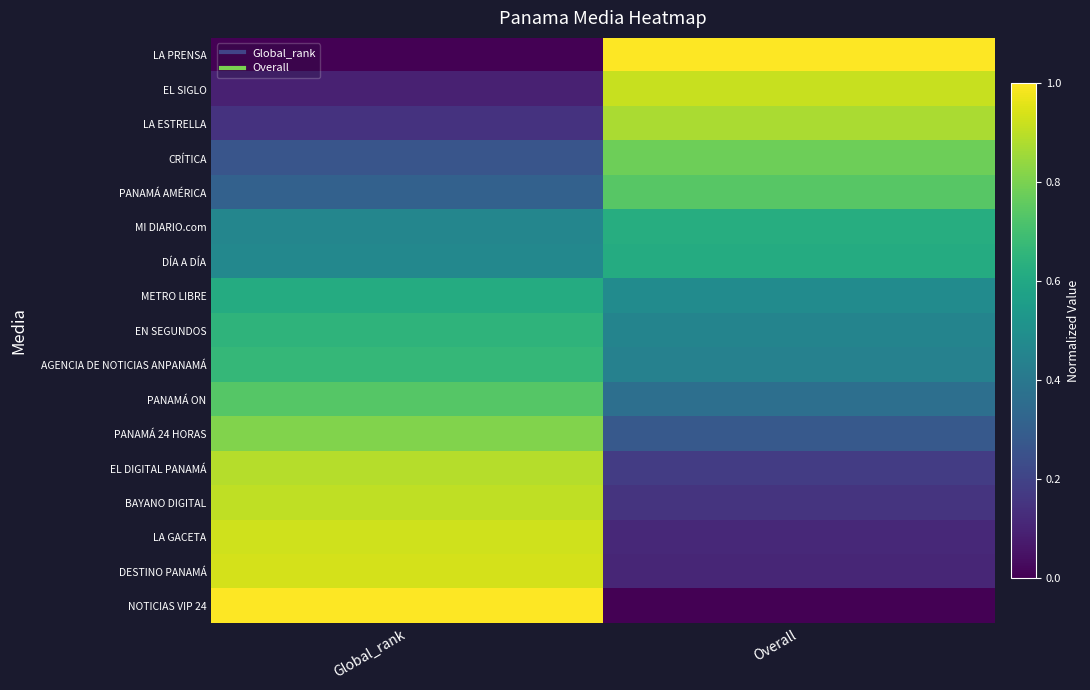

What is the difference between the highest and lowest values at Overall?

1.0